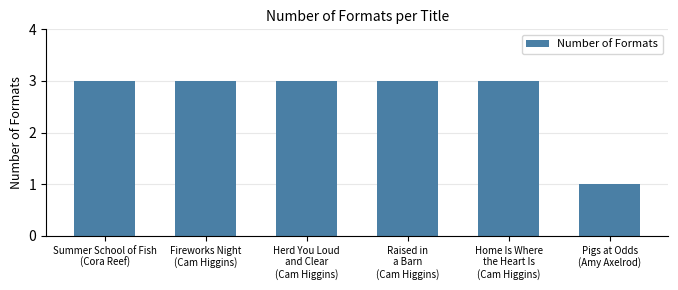

What is the sum of all values?

16